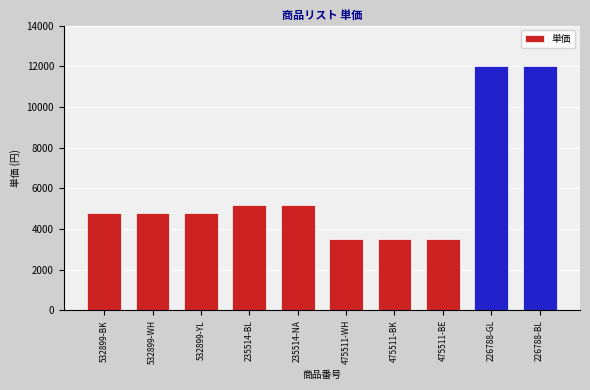

How many data points are less than 4800?

3